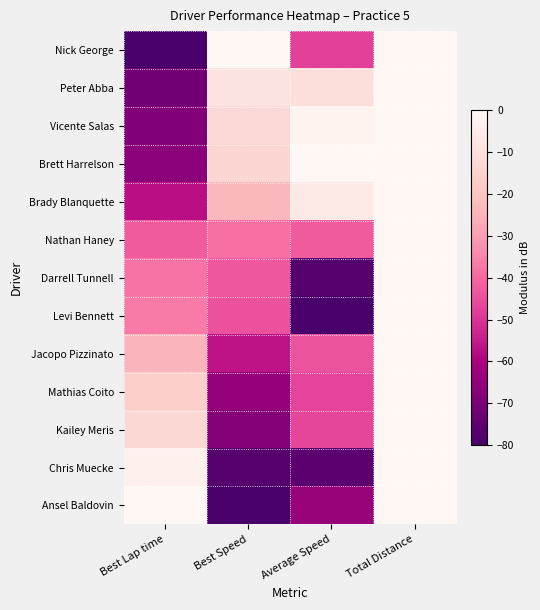

Reading left to right, transcribe all the data shown in this chart.

Nick George: Best Lap time=-80.0	Best Speed=0.0	Average Speed=-47.3	Total Distance=0.0
Peter Abba: Best Lap time=-71.7	Best Speed=-8.7	Average Speed=-10.9	Total Distance=0.0
Vicente Salas: Best Lap time=-68.2	Best Speed=-12.3	Average Speed=-1.6	Total Distance=0.0
Brett Harrelson: Best Lap time=-66.8	Best Speed=-13.7	Average Speed=0.0	Total Distance=0.0
Brady Blanquette: Best Lap time=-57.4	Best Speed=-23.4	Average Speed=-5.5	Total Distance=0.0
Nathan Haney: Best Lap time=-42.4	Best Speed=-38.6	Average Speed=-42.3	Total Distance=0.0
Darrell Tunnell: Best Lap time=-38.0	Best Speed=-43.0	Average Speed=-77.1	Total Distance=0.0
Levi Bennett: Best Lap time=-36.9	Best Speed=-44.1	Average Speed=-80.0	Total Distance=0.0
Jacopo Pizzinato: Best Lap time=-24.5	Best Speed=-56.3	Average Speed=-43.9	Total Distance=0.0
Mathias Coito: Best Lap time=-16.1	Best Speed=-64.5	Average Speed=-46.7	Total Distance=0.0
Kailey Meris: Best Lap time=-13.0	Best Speed=-67.6	Average Speed=-46.5	Total Distance=0.0
Chris Muecke: Best Lap time=-2.7	Best Speed=-77.4	Average Speed=-76.1	Total Distance=0.0
Ansel Baldovin: Best Lap time=0.0	Best Speed=-80.0	Average Speed=-64.1	Total Distance=0.0